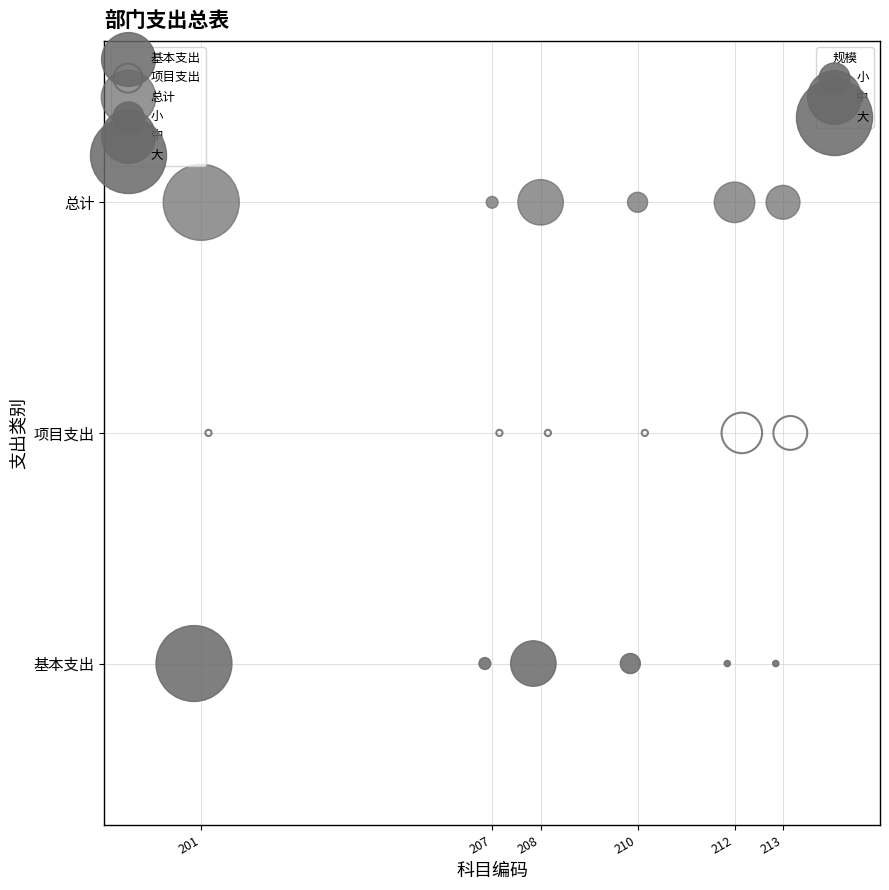

Which series reaches the minimum Y coordinate?

基本支出